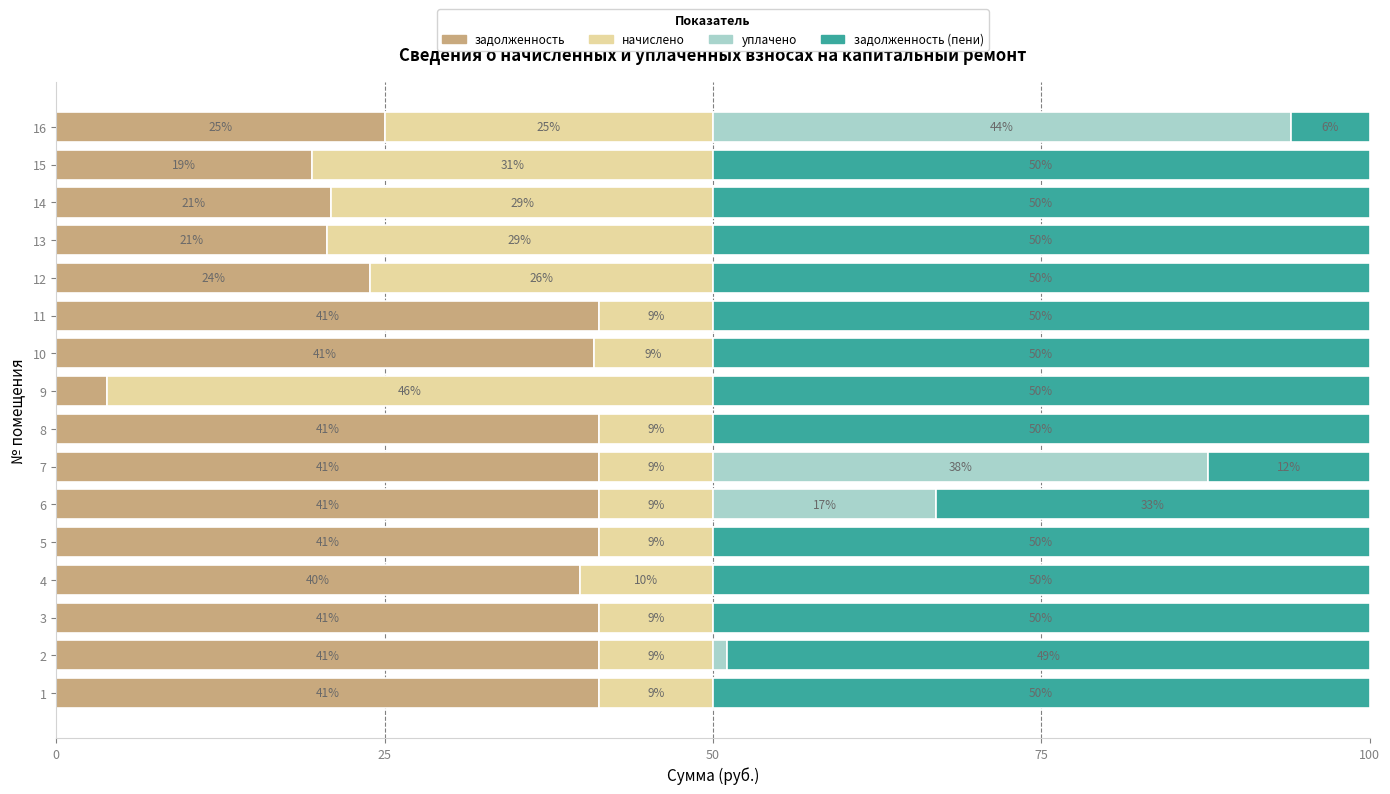

What is the total value across all series at 5?

100.0